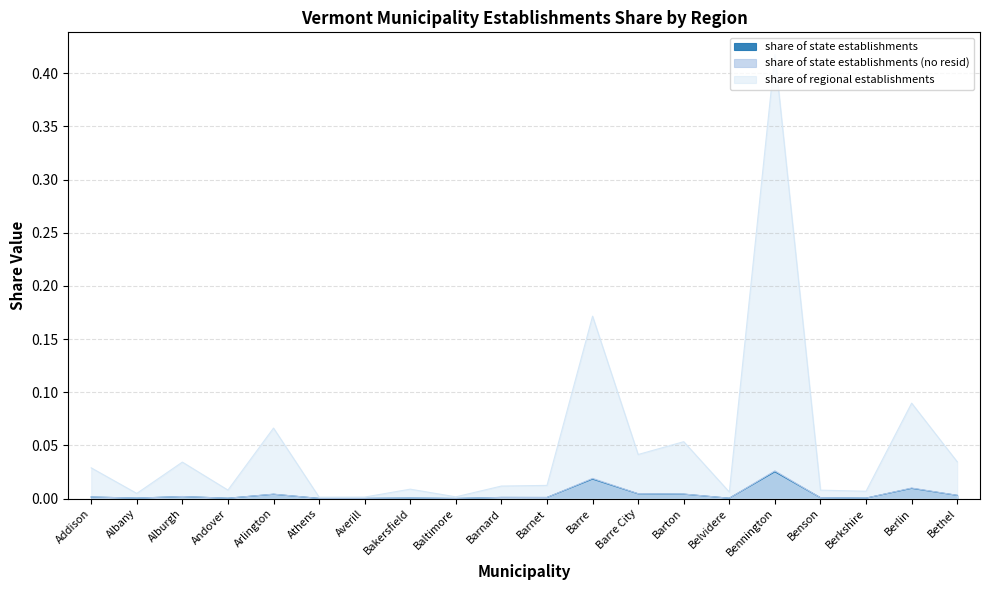

Between Albany and Berlin, which series saw the biggest shift?

share of regional establishments